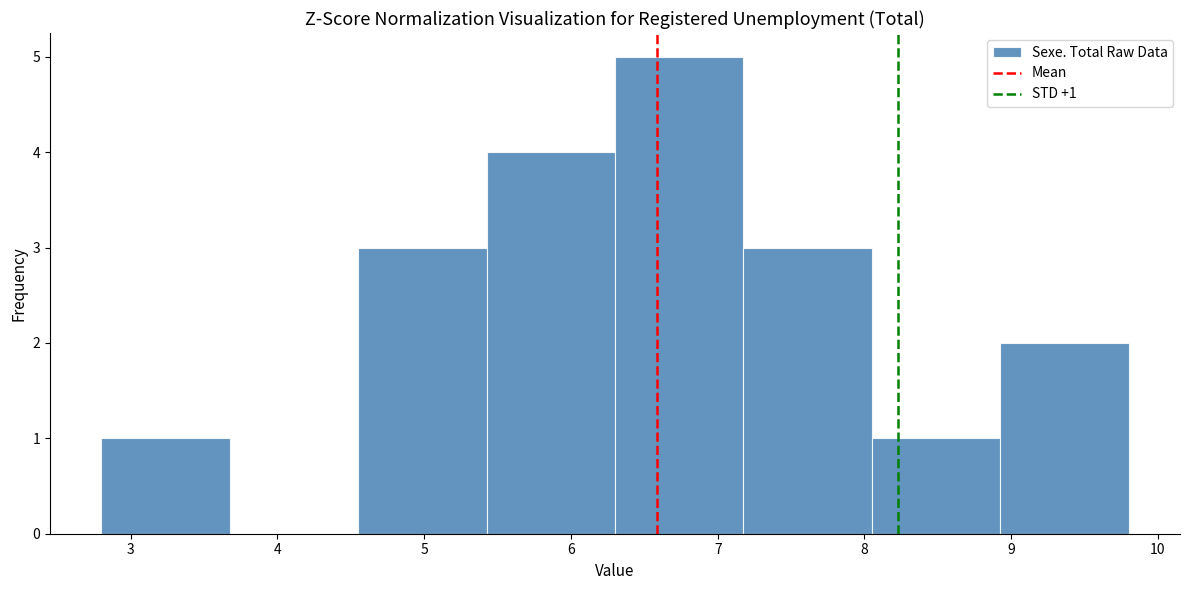

Over which range of the x-axis is the bar tallest?

6.3 to 7.2